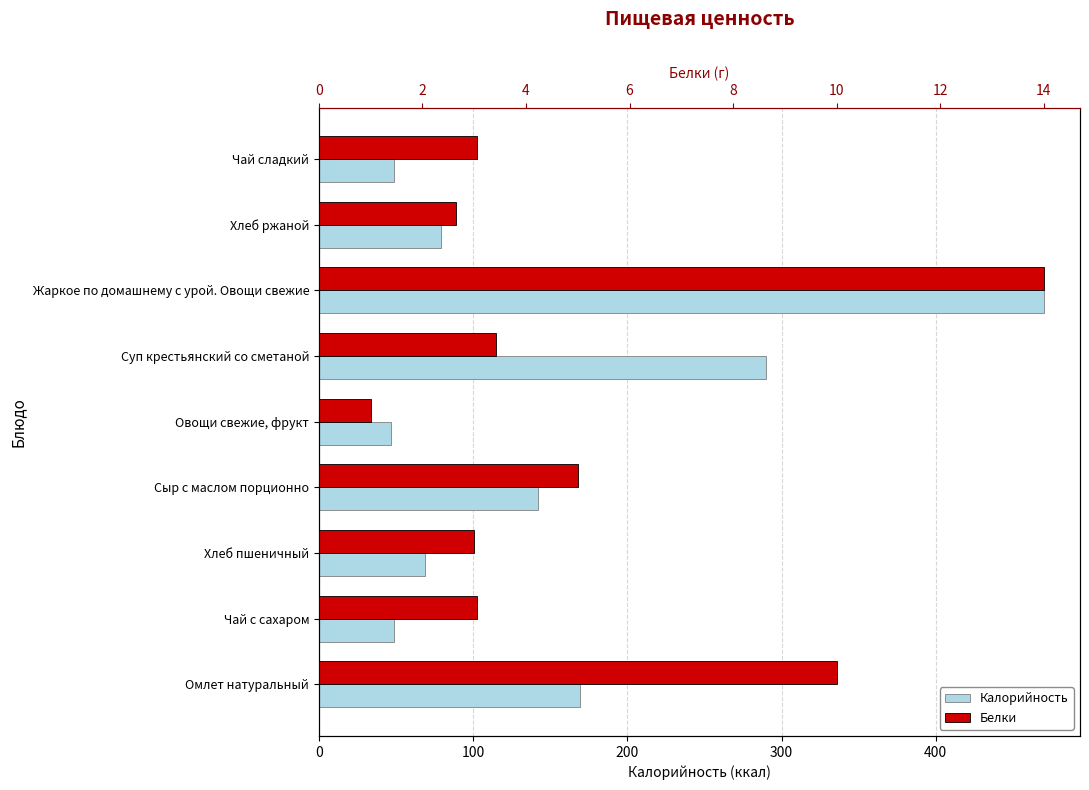

At how many categories does at least one series exceed 411?

1